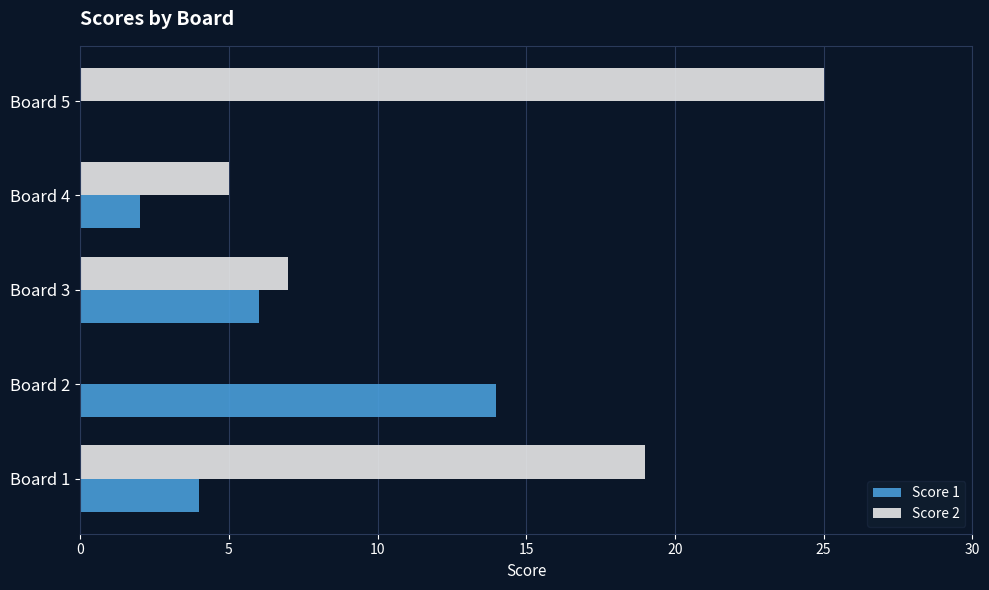

Which category has the highest value across all series?

Board 5